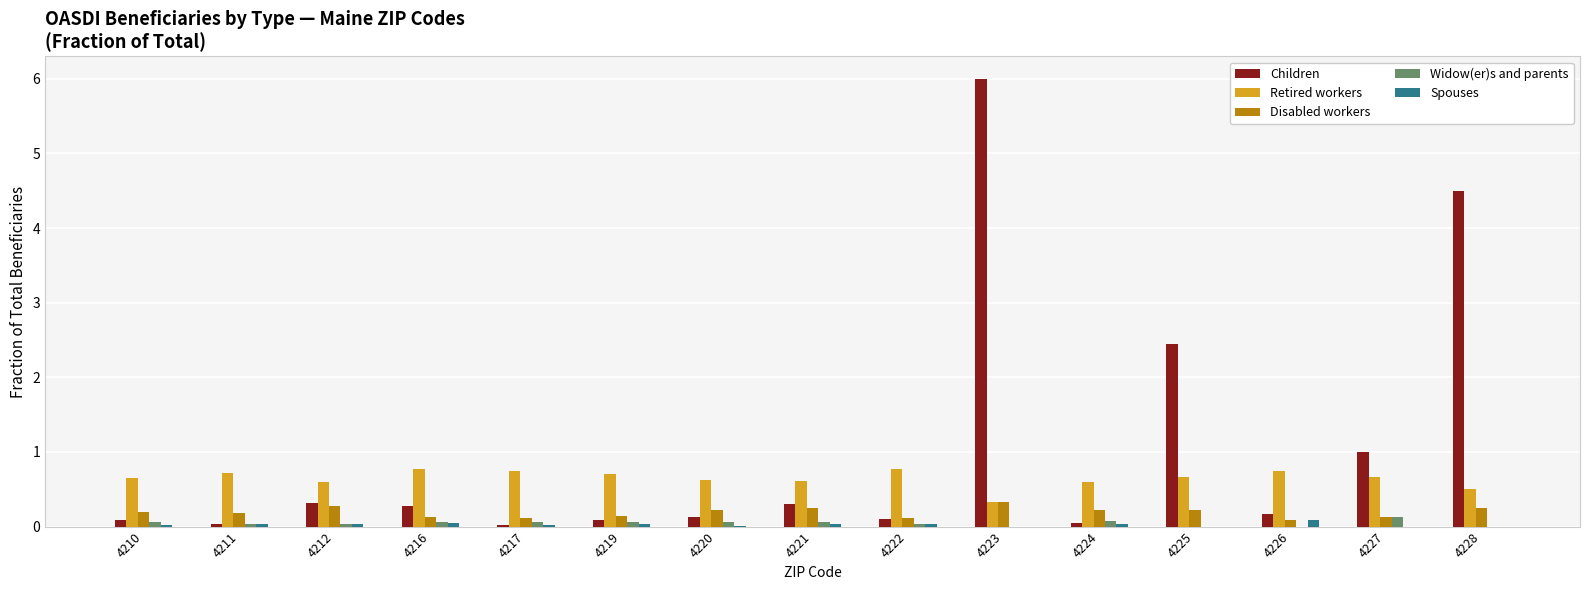

What are all the series names shown in the legend?

Children, Retired workers, Disabled workers, Widow(er)s and parents, Spouses